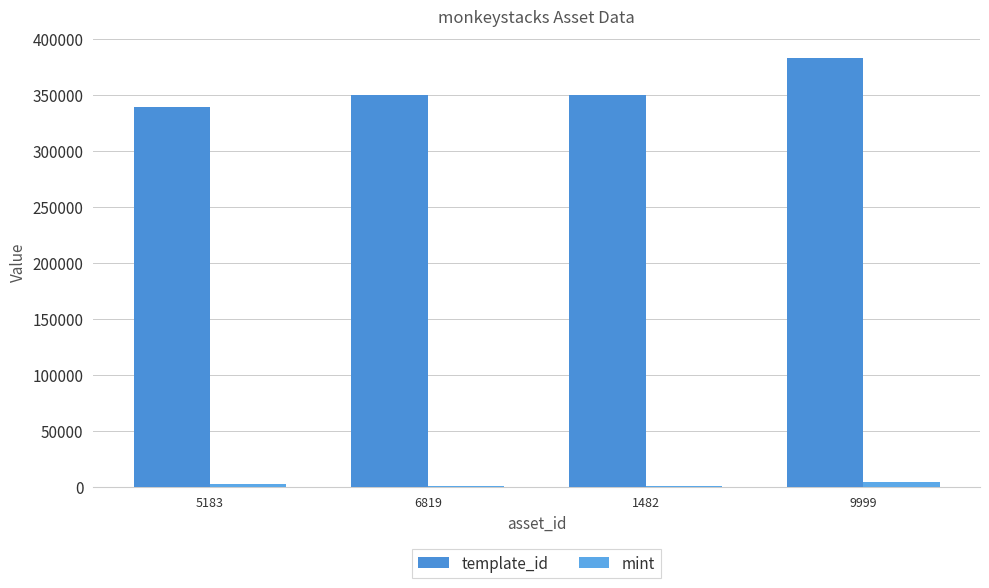

What position from the right is 6819?

3